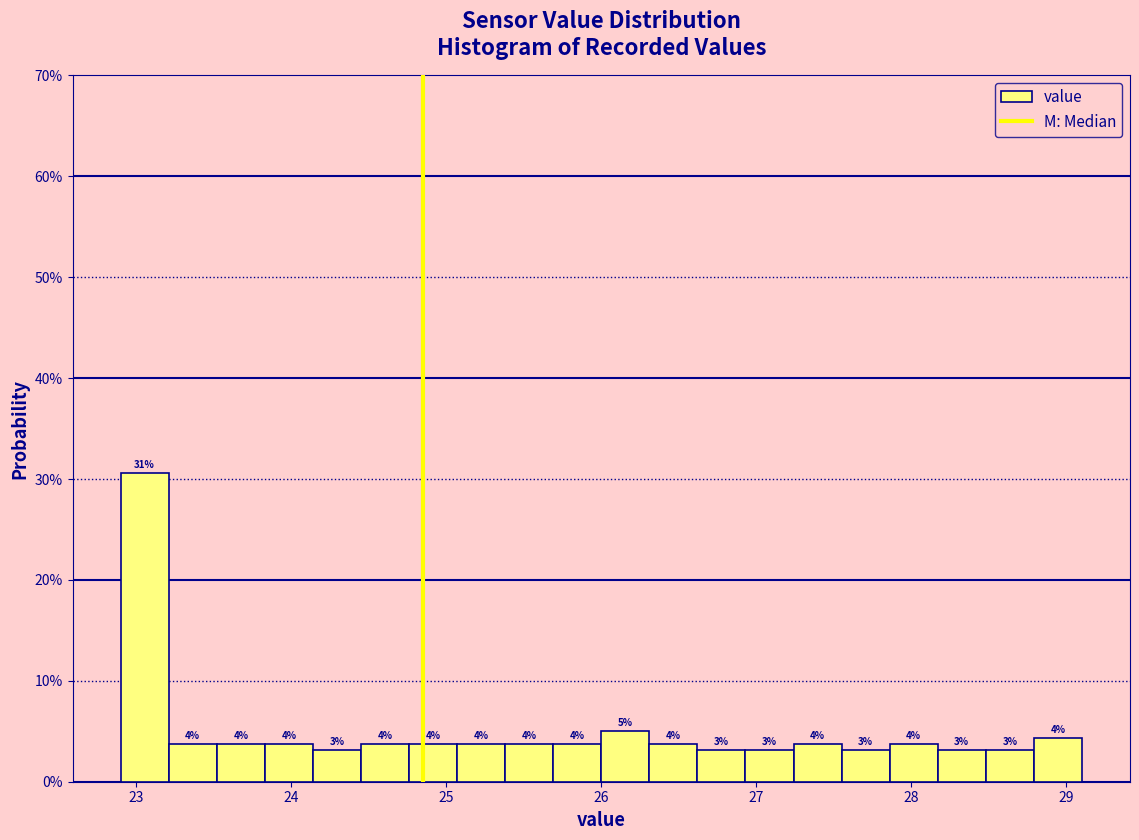

Read against the x-axis, roughly where is the centre of the tallest bar?

23.1